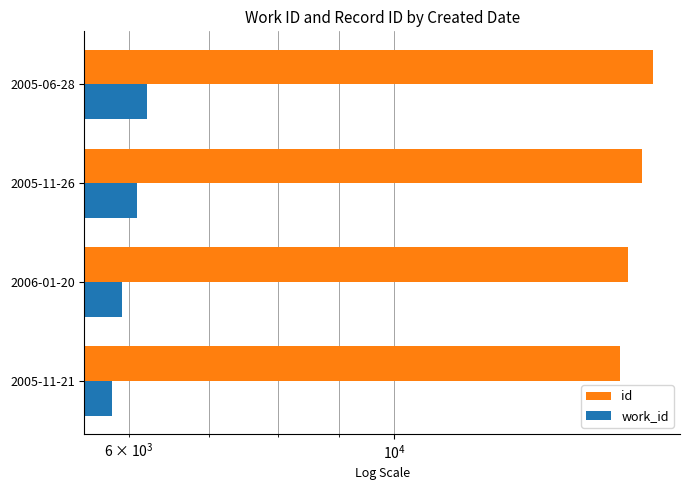

What is the spread (max minus min) of values at 2005-11-26?

10025